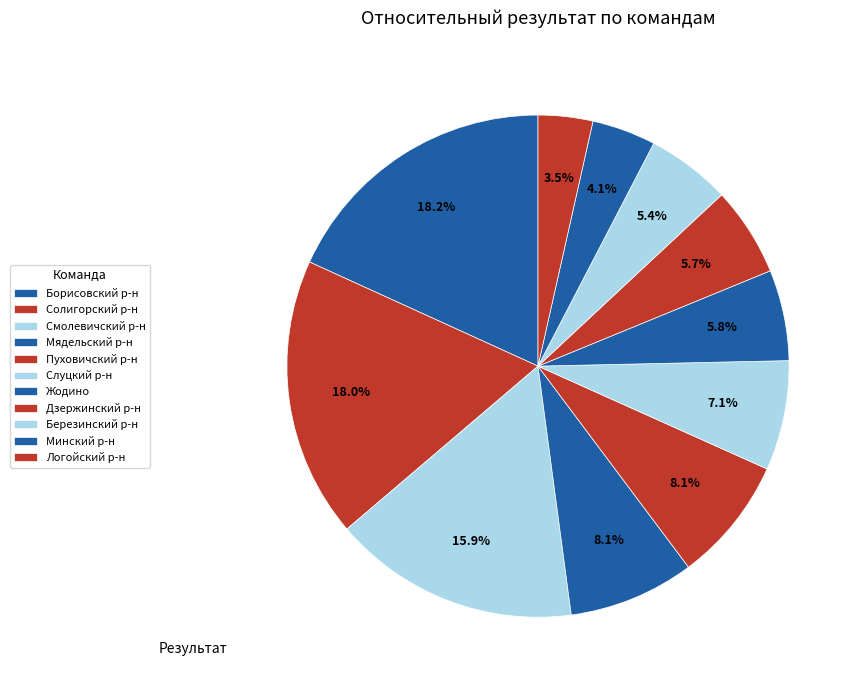

How many slices are in this pie chart?

11